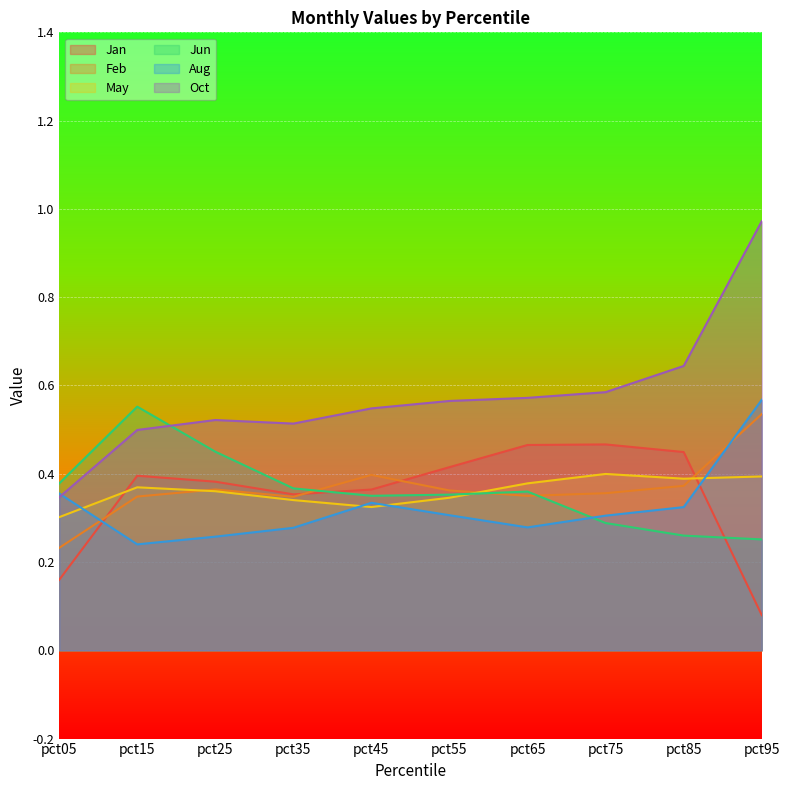

True or false: Aug has a value of 0.3 at pct45.

True